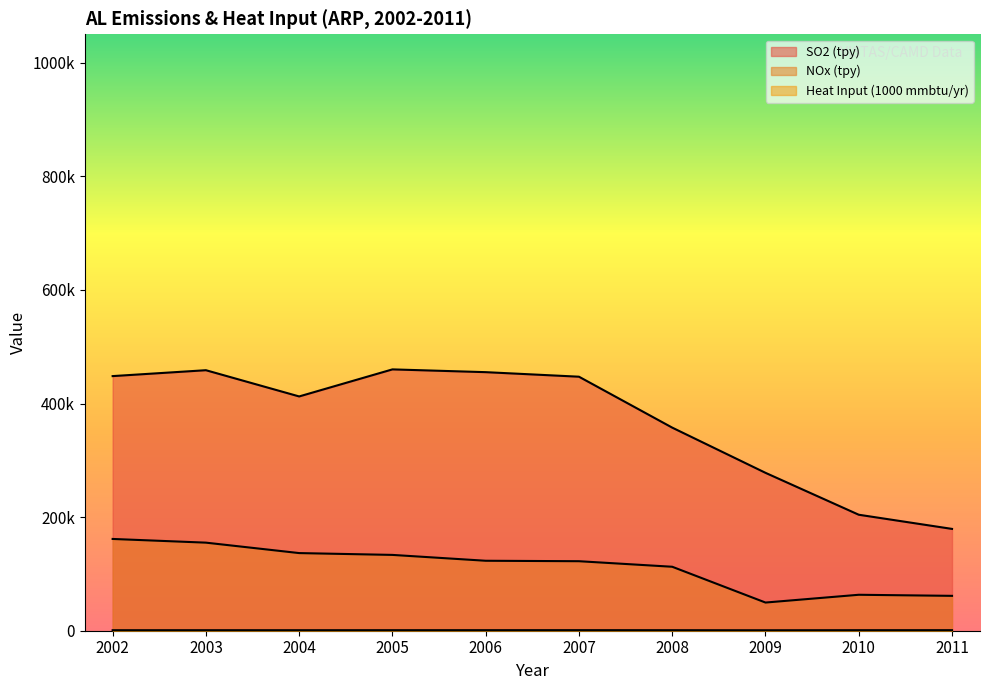

What is the sum of the Heat Input (1000 mmbtu/yr) values at 2009 and 2008?

1753.7